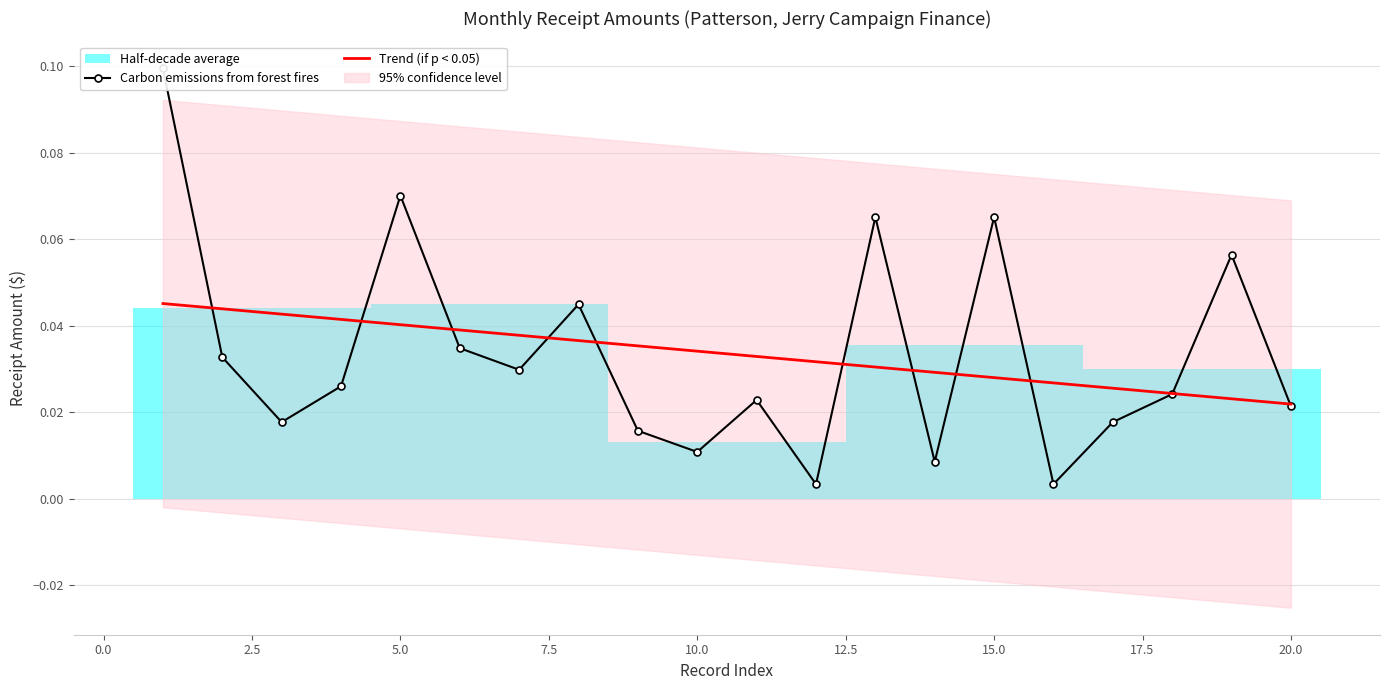

The Trend (if p < 0.05) series shows 0.0 at 20.0. True or false?

False